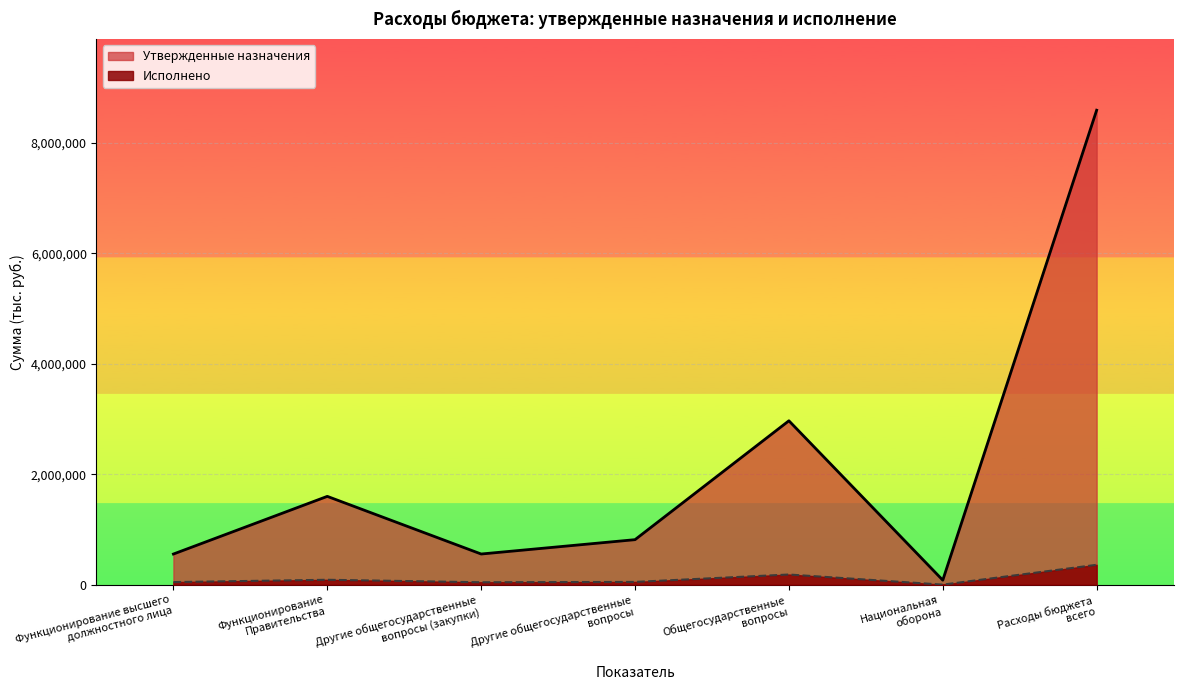

What are all the series names shown in the legend?

Утвержденные назначения, Исполнено